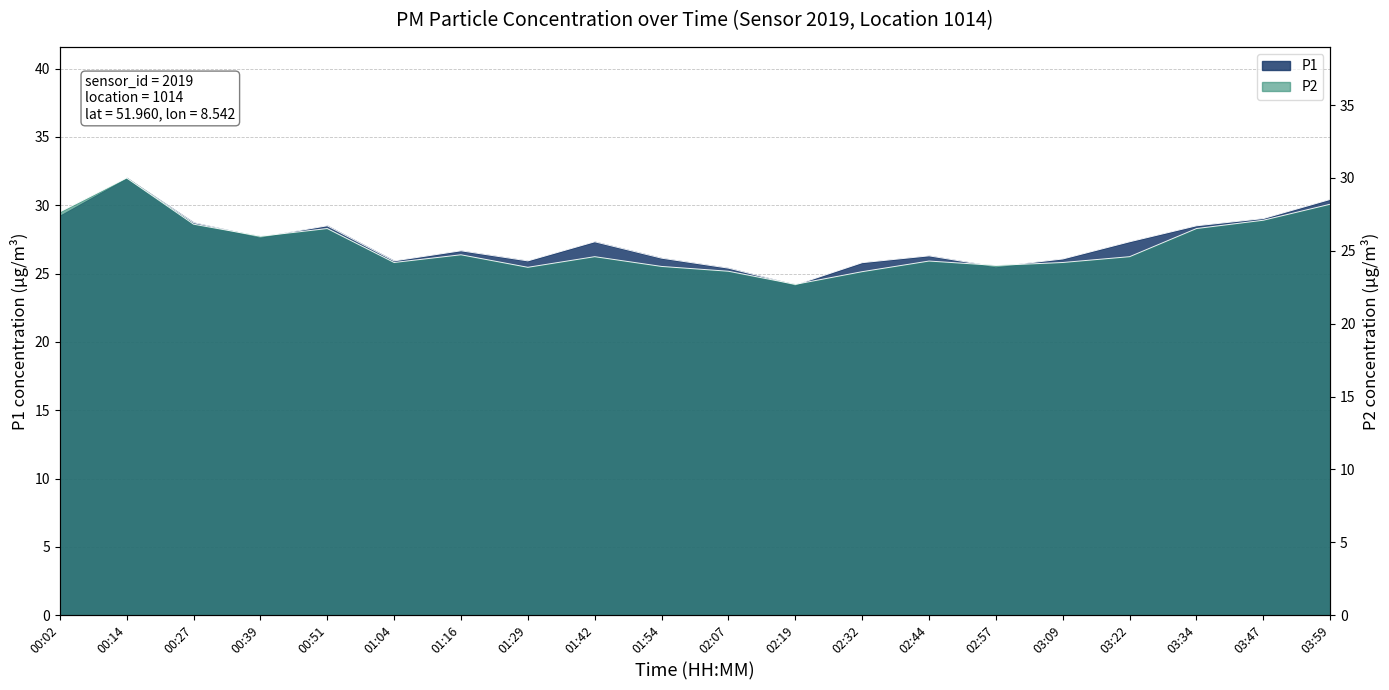

Where is the first local maximum for P2?

00:14